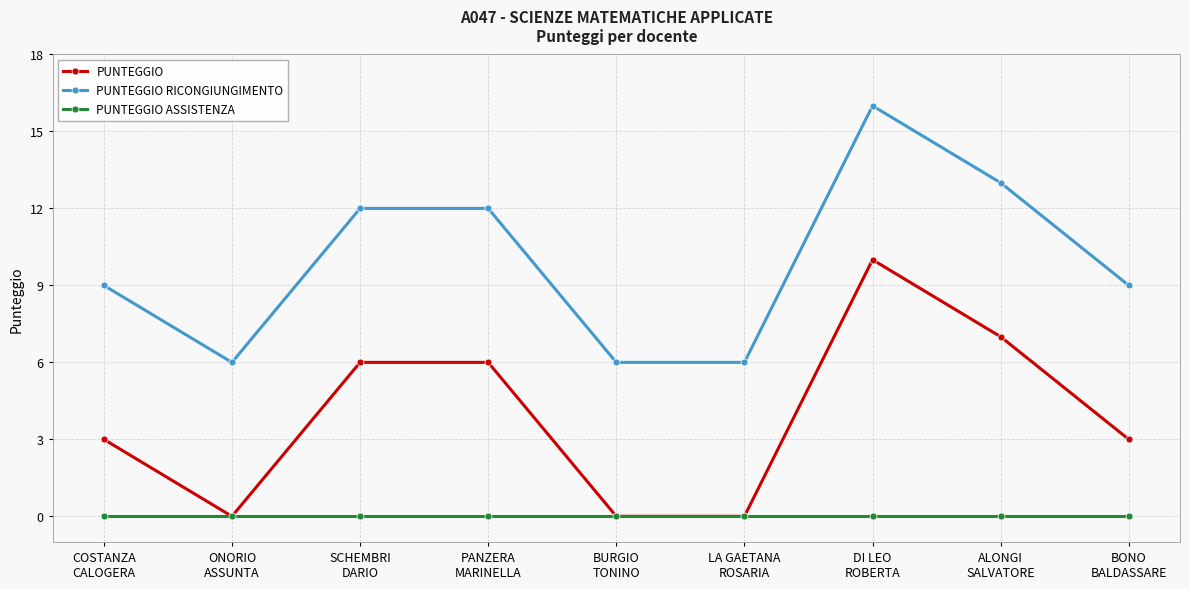

What is the lowest value of the PUNTEGGIO RICONGIUNGIMENTO series?

6